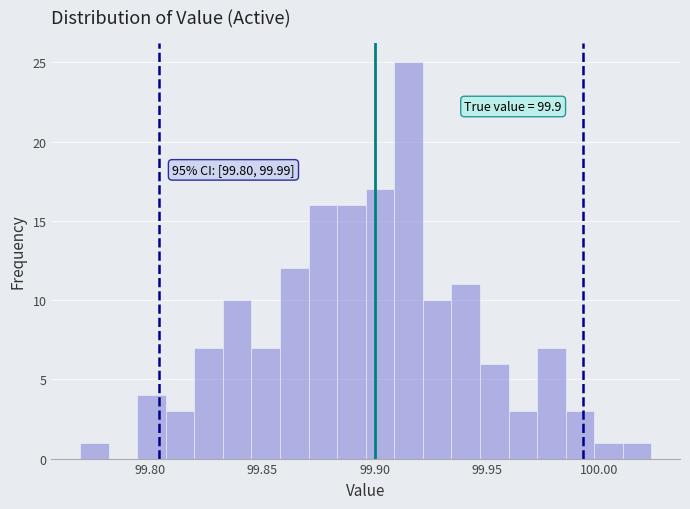

Read against the x-axis, roughly where is the centre of the tallest bar?

99.915